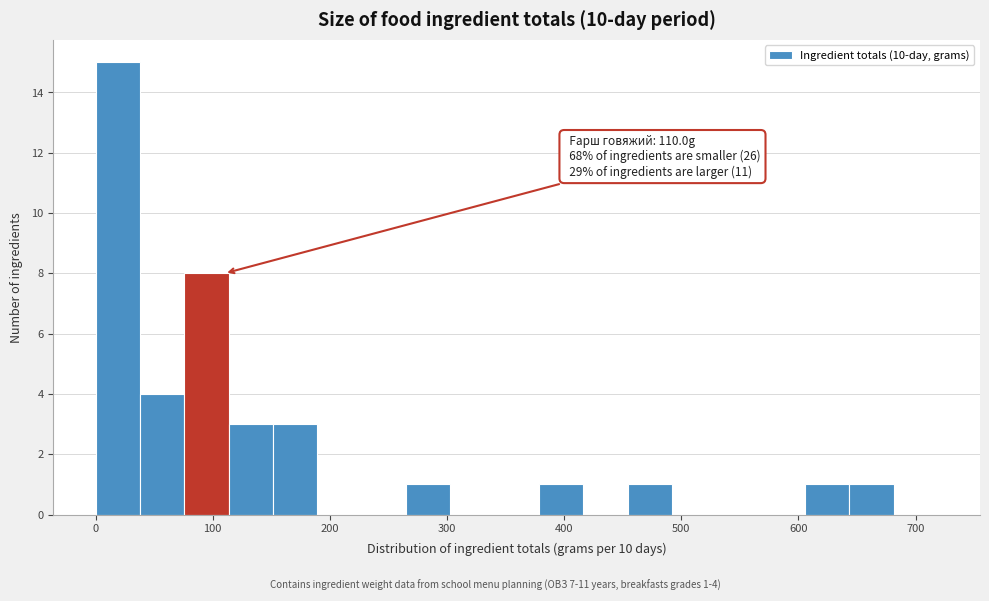

Around what value on the x-axis is the tallest bar? Give the approximate position of its centre, as read against the axis.

20